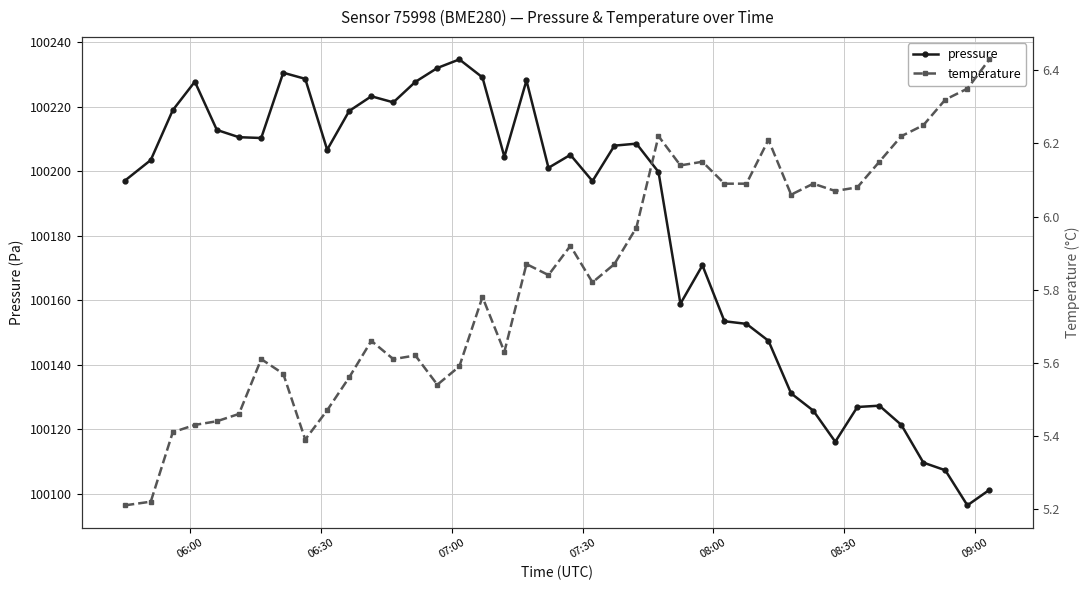

What is the value of the temperature point at the 21st from the left?

5.9